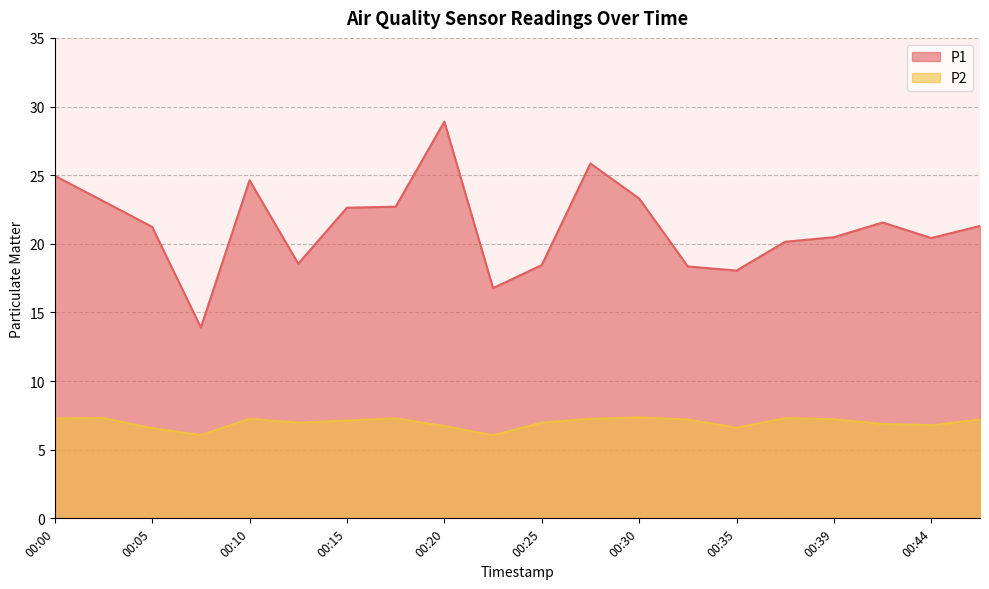

In P2, how many points are lower than both neighbors (excluding endpoints)?

5